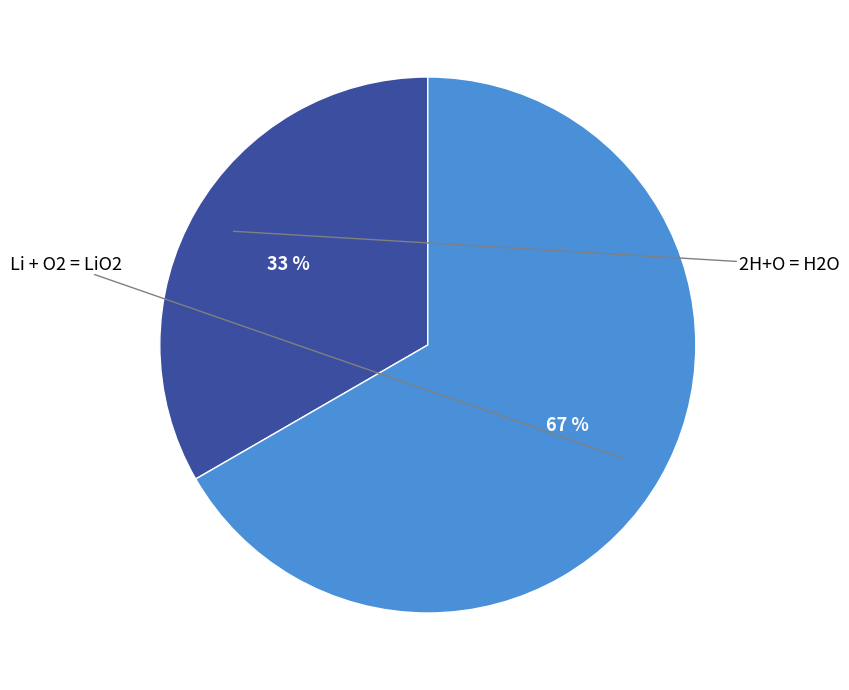

Is there any slice that represents more than half of the pie?

Yes